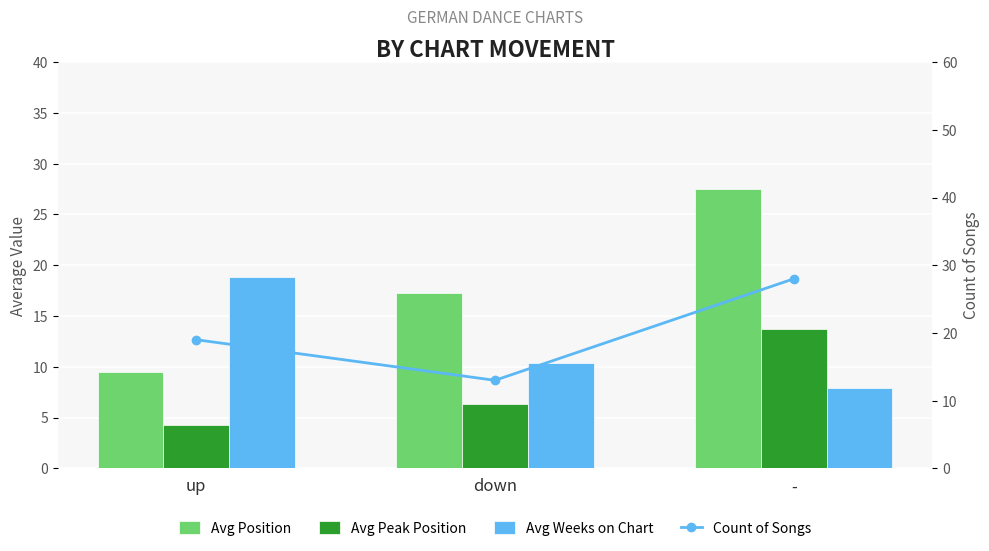

Reading right to left, list all the values displayed in this chart.

Avg Position: -=27.5	down=17.2	up=9.5
Avg Peak Position: -=13.8	down=6.4	up=4.3
Avg Weeks on Chart: -=7.9	down=10.4	up=18.8
Count of Songs: -=28.0	down=13.0	up=19.0